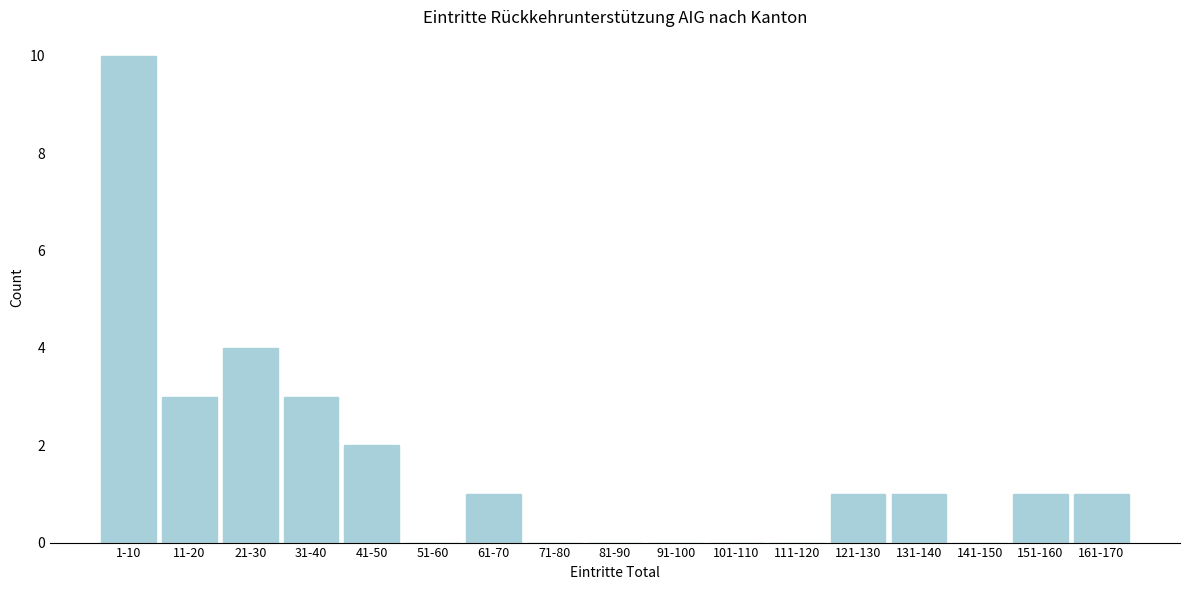

Reading right to left, list all the values displayed in this chart.

161-170=1	151-160=1	141-150=0	131-140=1	121-130=1	111-120=0	101-110=0	91-100=0	81-90=0	71-80=0	61-70=1	51-60=0	41-50=2	31-40=3	21-30=4	11-20=3	1-10=10